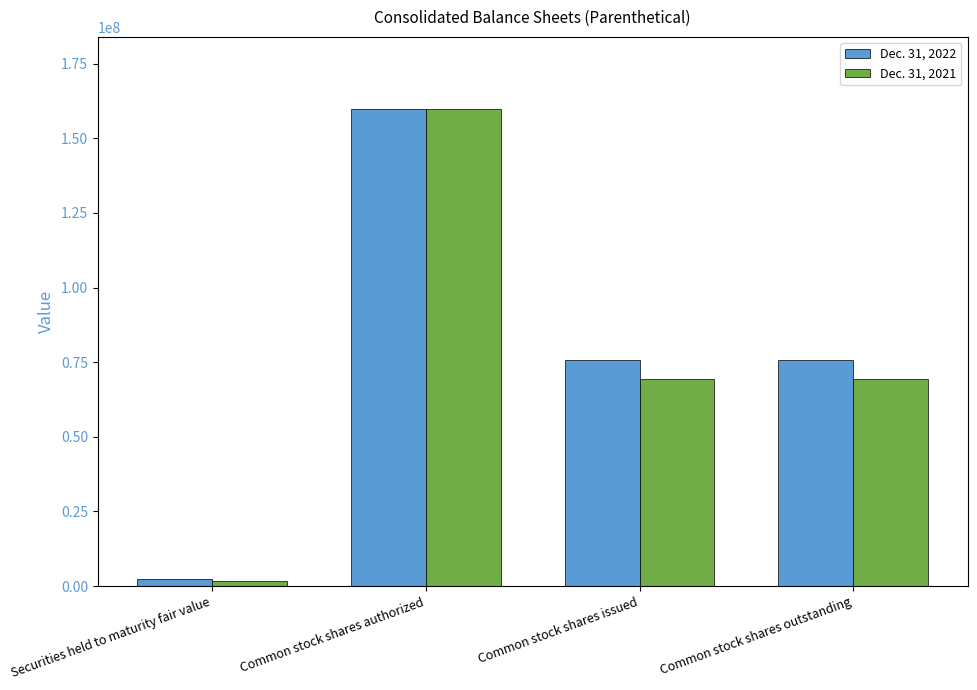

What is the difference between the maximum and minimum values in the Dec. 31, 2021 series?

158221936